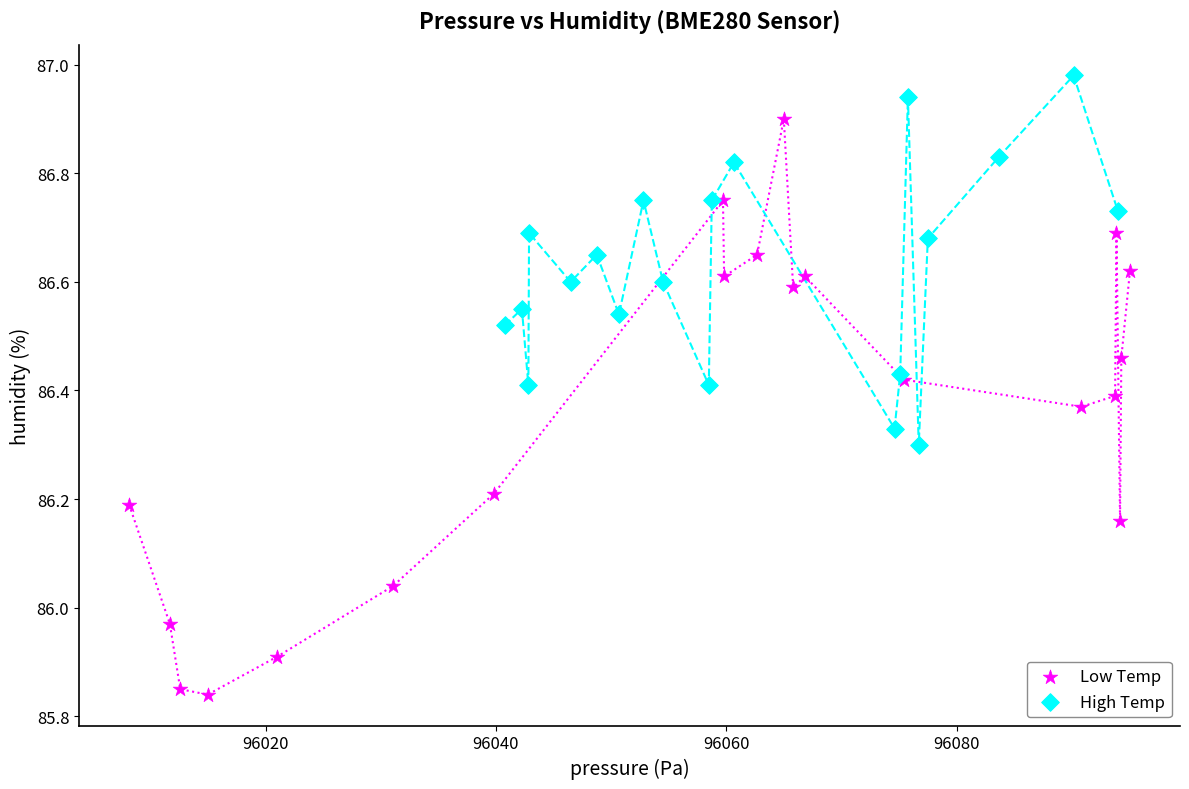

Which series contains the lowest Y value?

Low Temp